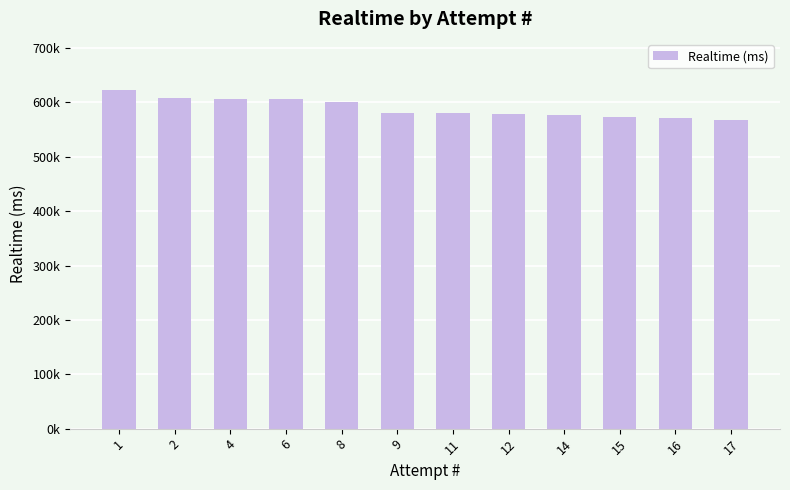

Reading left to right, transcribe all the data shown in this chart.

1=623297	2=608095	4=606501	6=606054	8=600775	9=580320	11=579860	12=579046	14=576827	15=572753	16=571108	17=568000